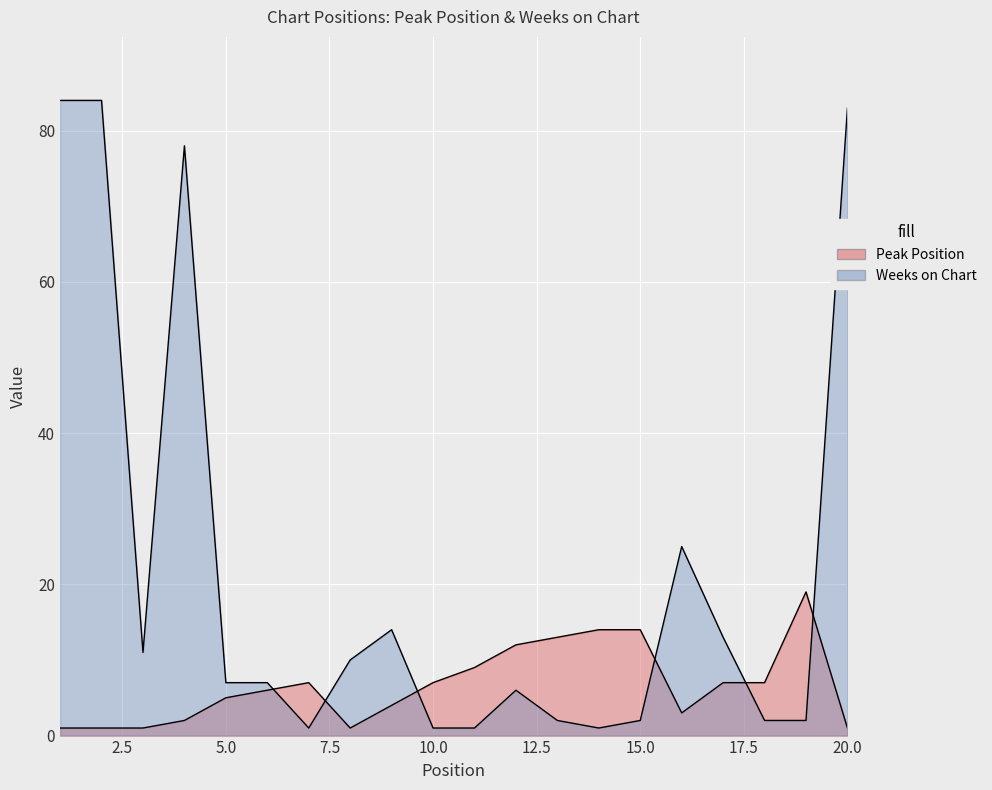

Is the value of Peak Position at 1 greater than the value of Weeks on Chart at 17?

No